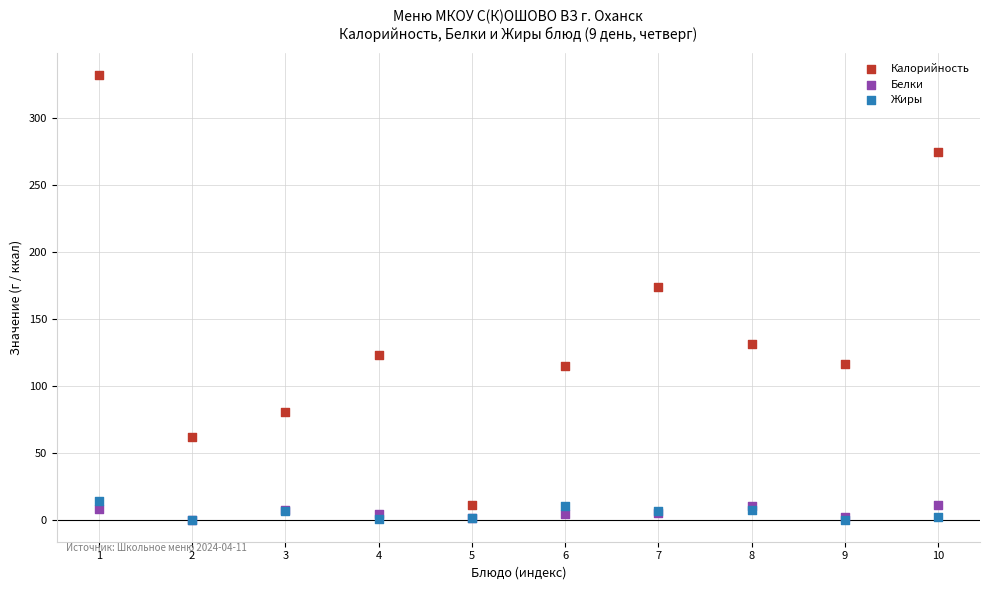

Across all series, what Y value is closest to 166?

174.0